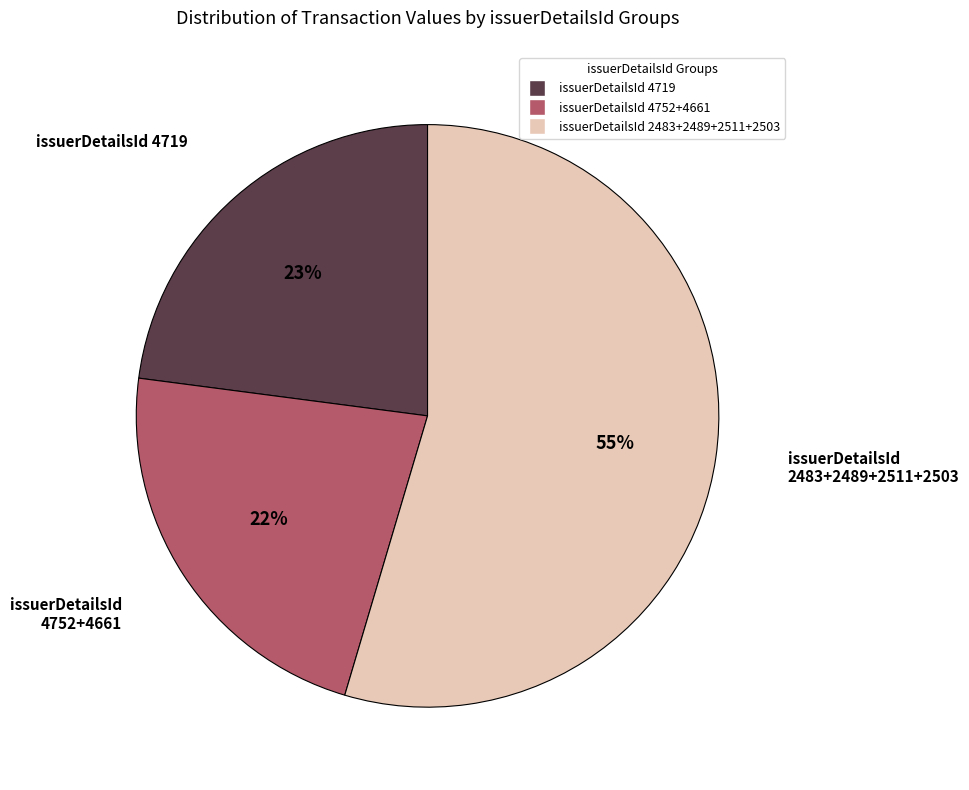

To the nearest percent, what is the average slice percentage?

33%